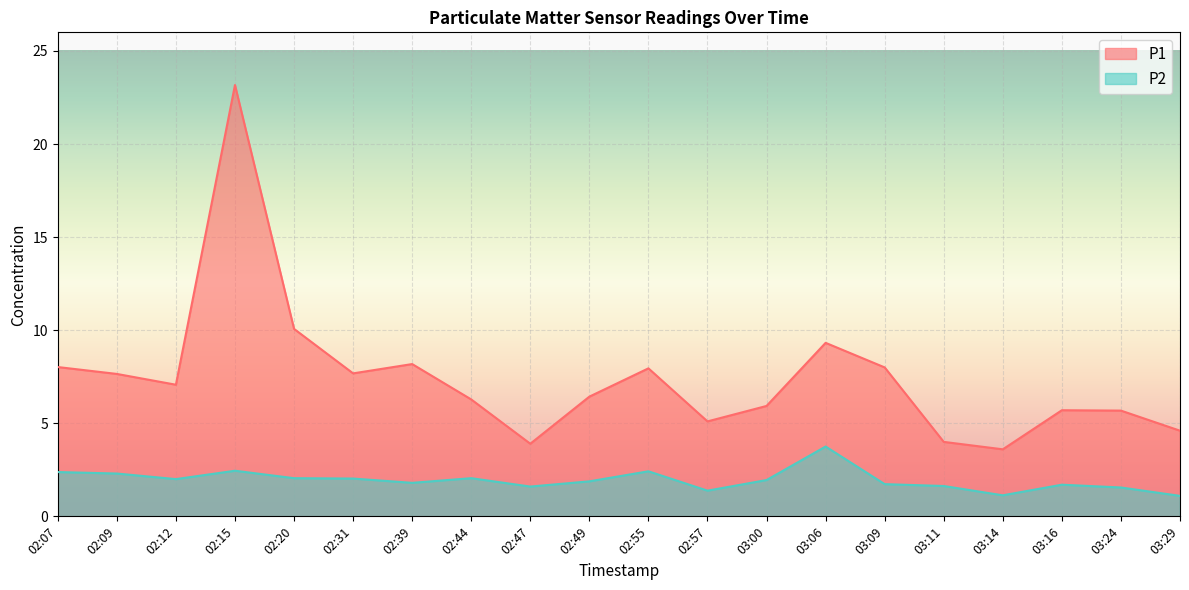

What is the average value of the P2 series?

1.9